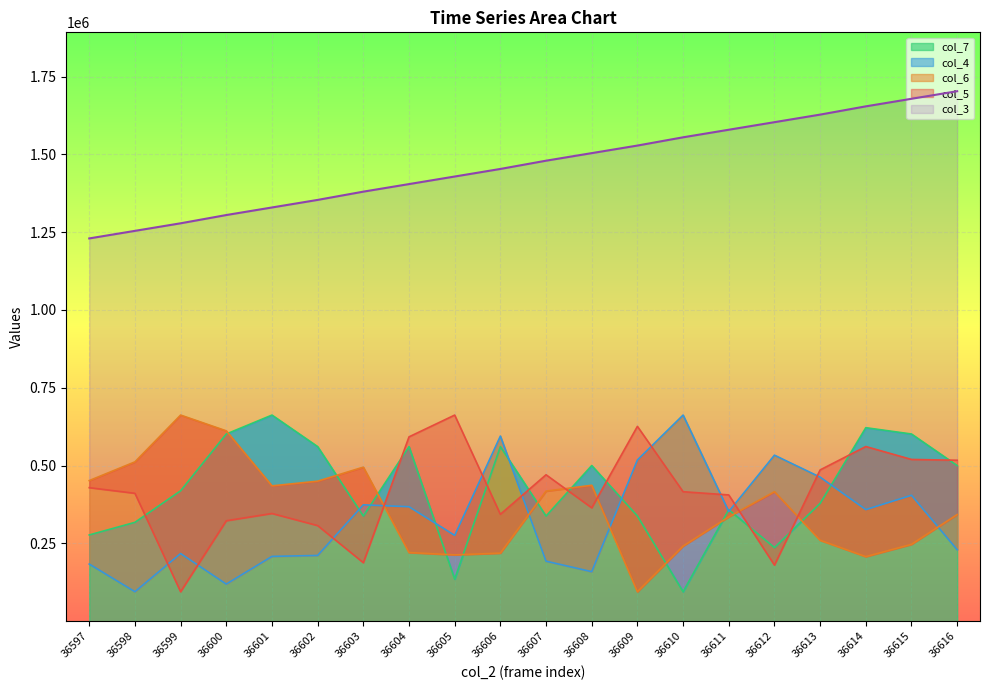

Where does the col_4 series first go above 352393?

36603